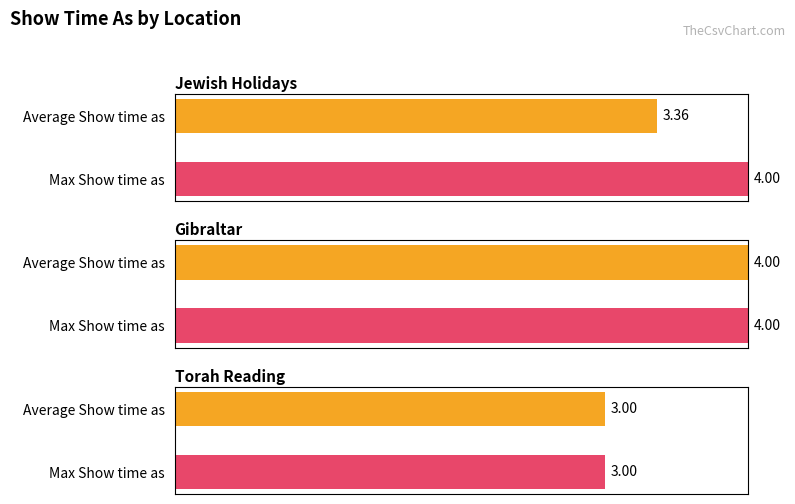

How many data points does each series have?

3